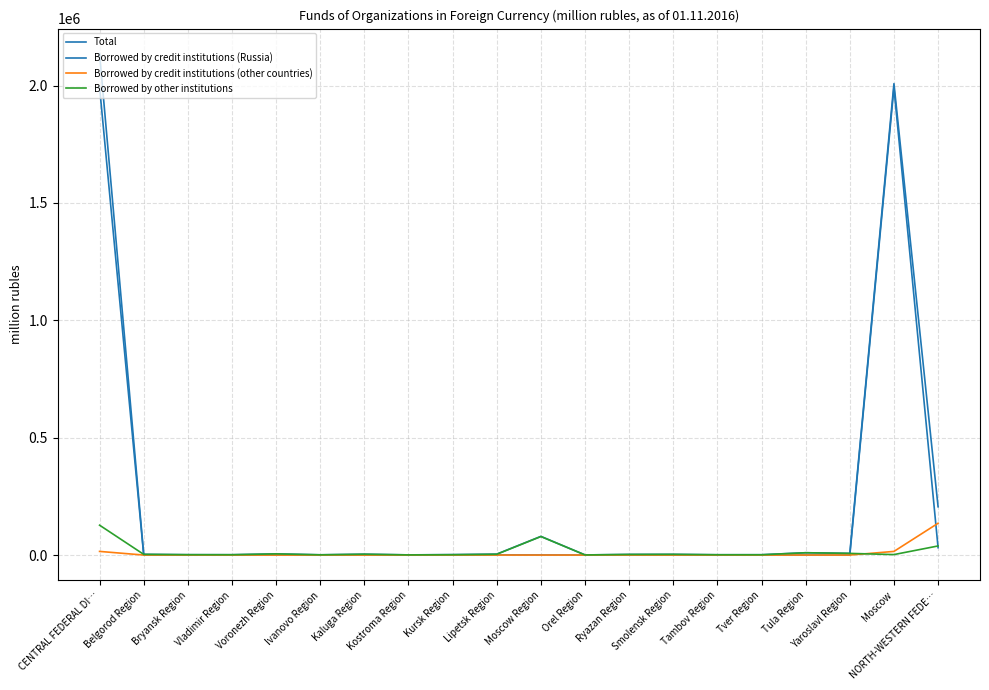

What is the total value across all series at Yaroslavl Region?

14231